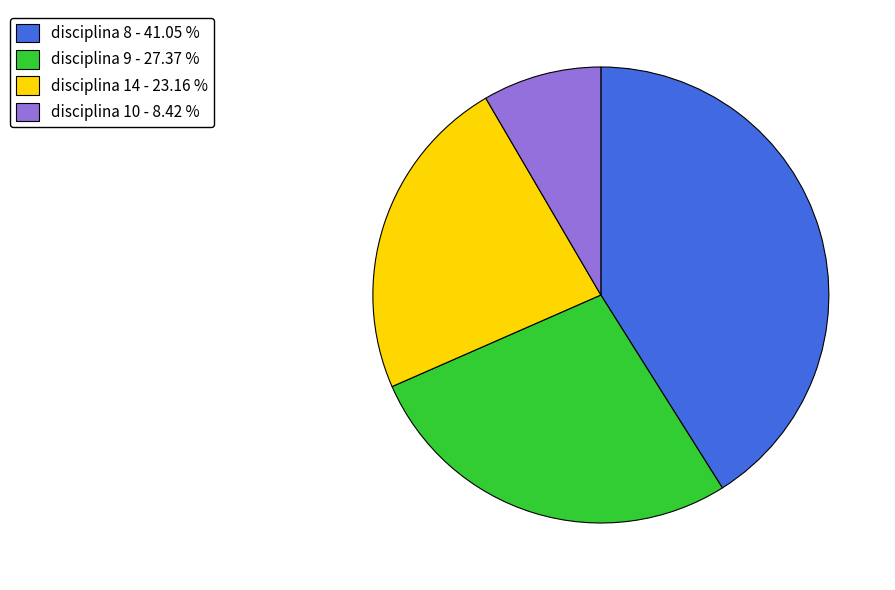

Which has a higher value, disciplina 9 - 27.37 % or disciplina 14 - 23.16 %?

disciplina 9 - 27.37 %